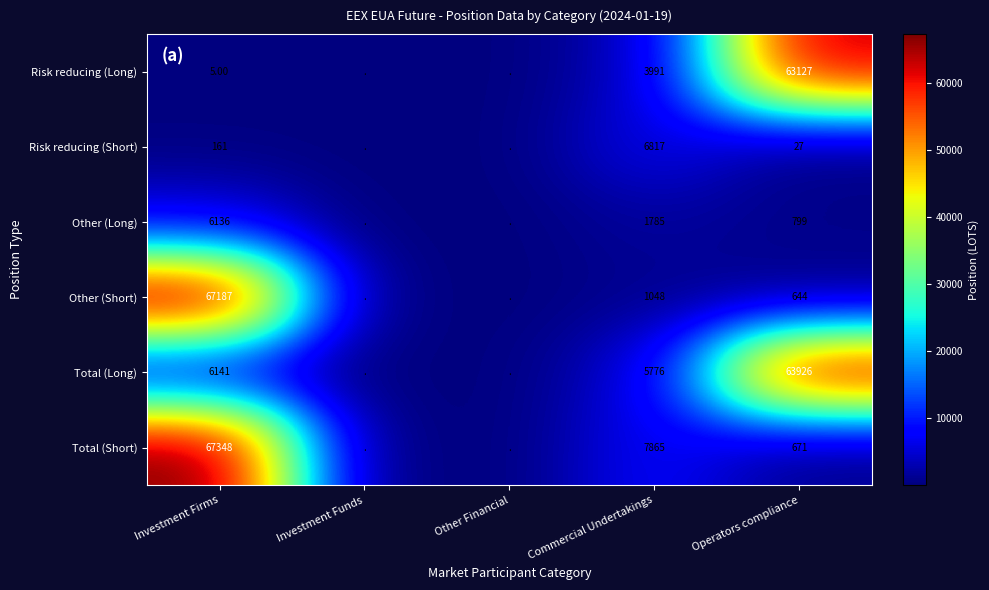

What is the total value across all series at Commercial Undertakings?

27282.0